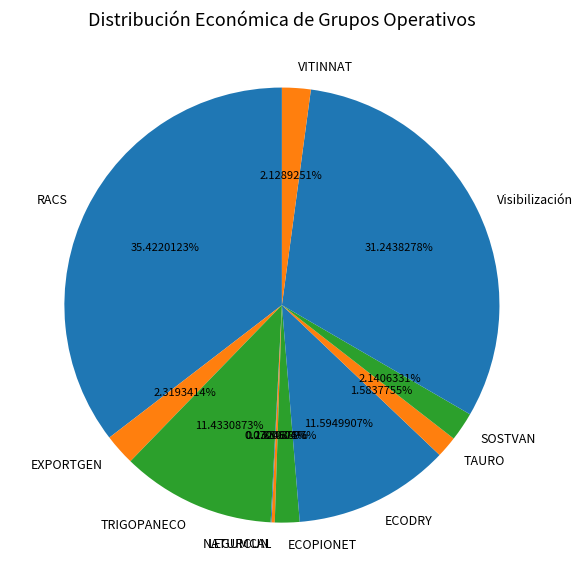

Does any single category account for the majority?

No